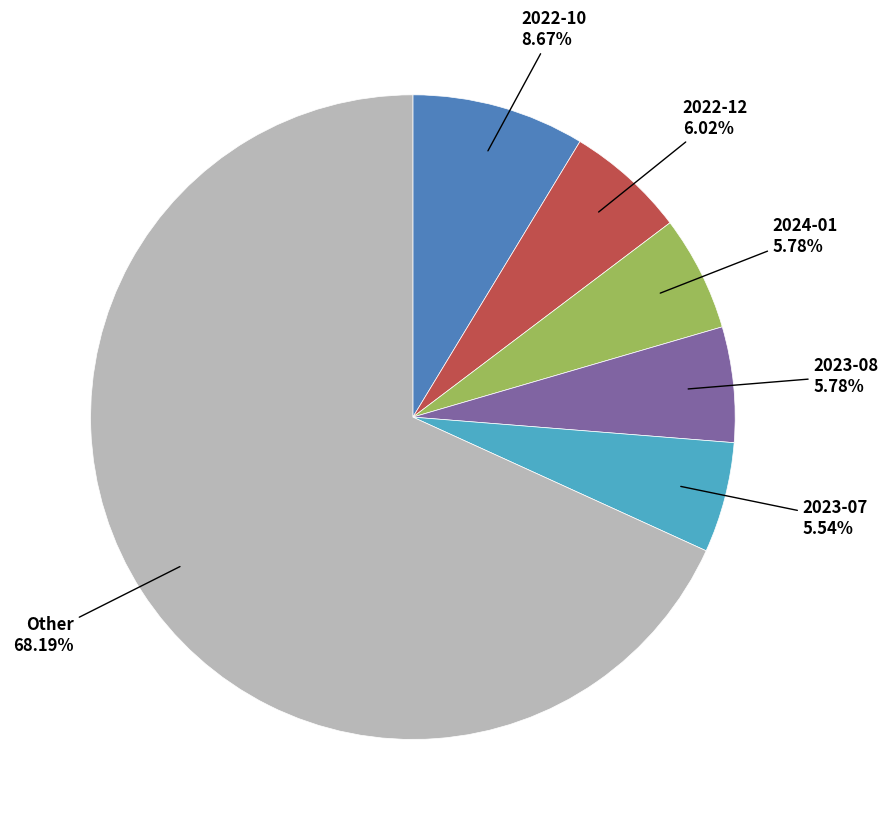

To the nearest percent, what is the average slice percentage?

17%